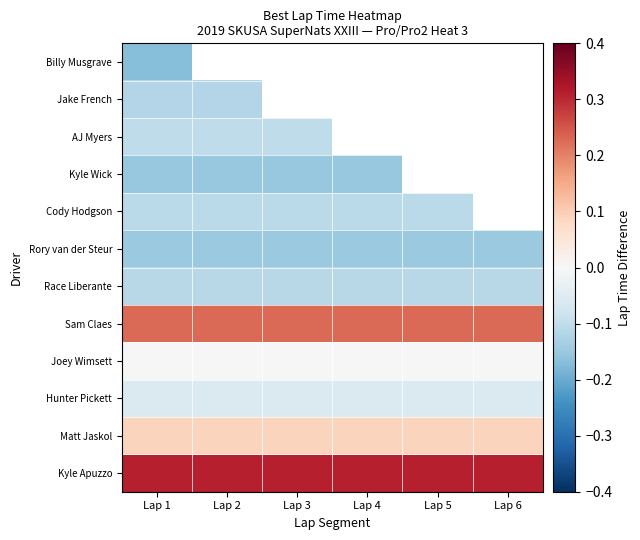

True or false: Jake French has a value of -0.1 at Lap 2.

True